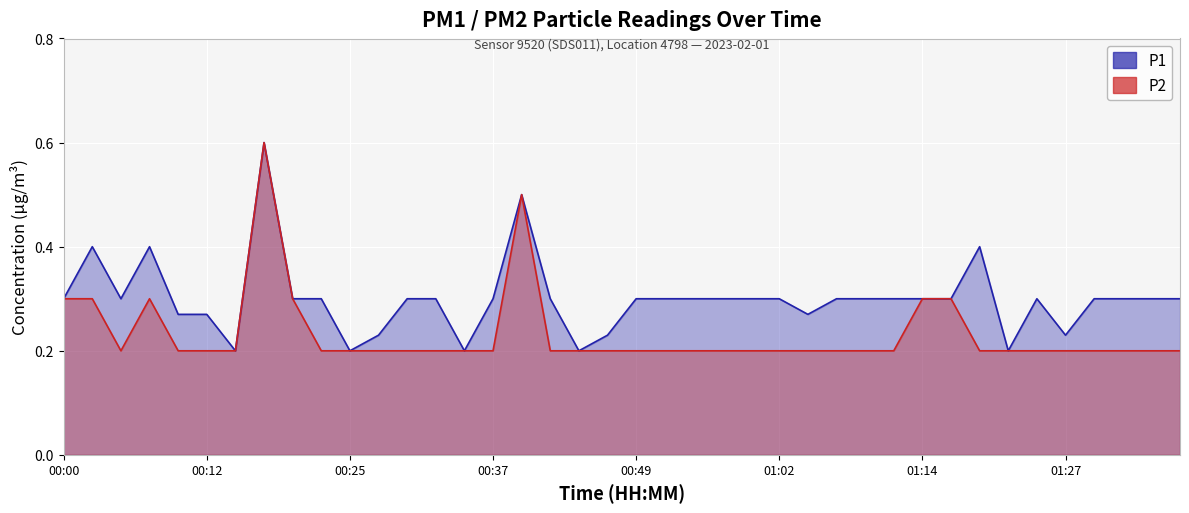

What is the maximum value for P2?

0.6